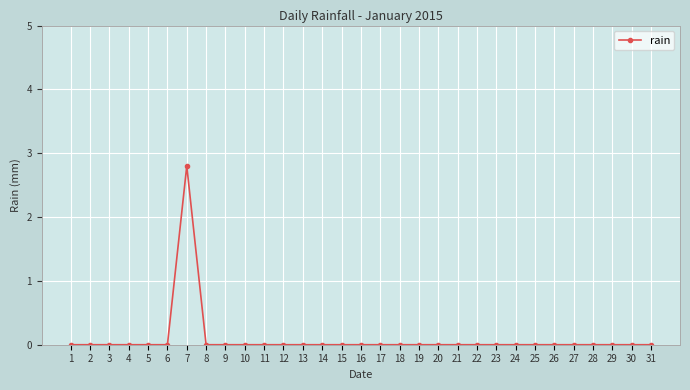

What is the difference between the values at 7 and 14?

2.8